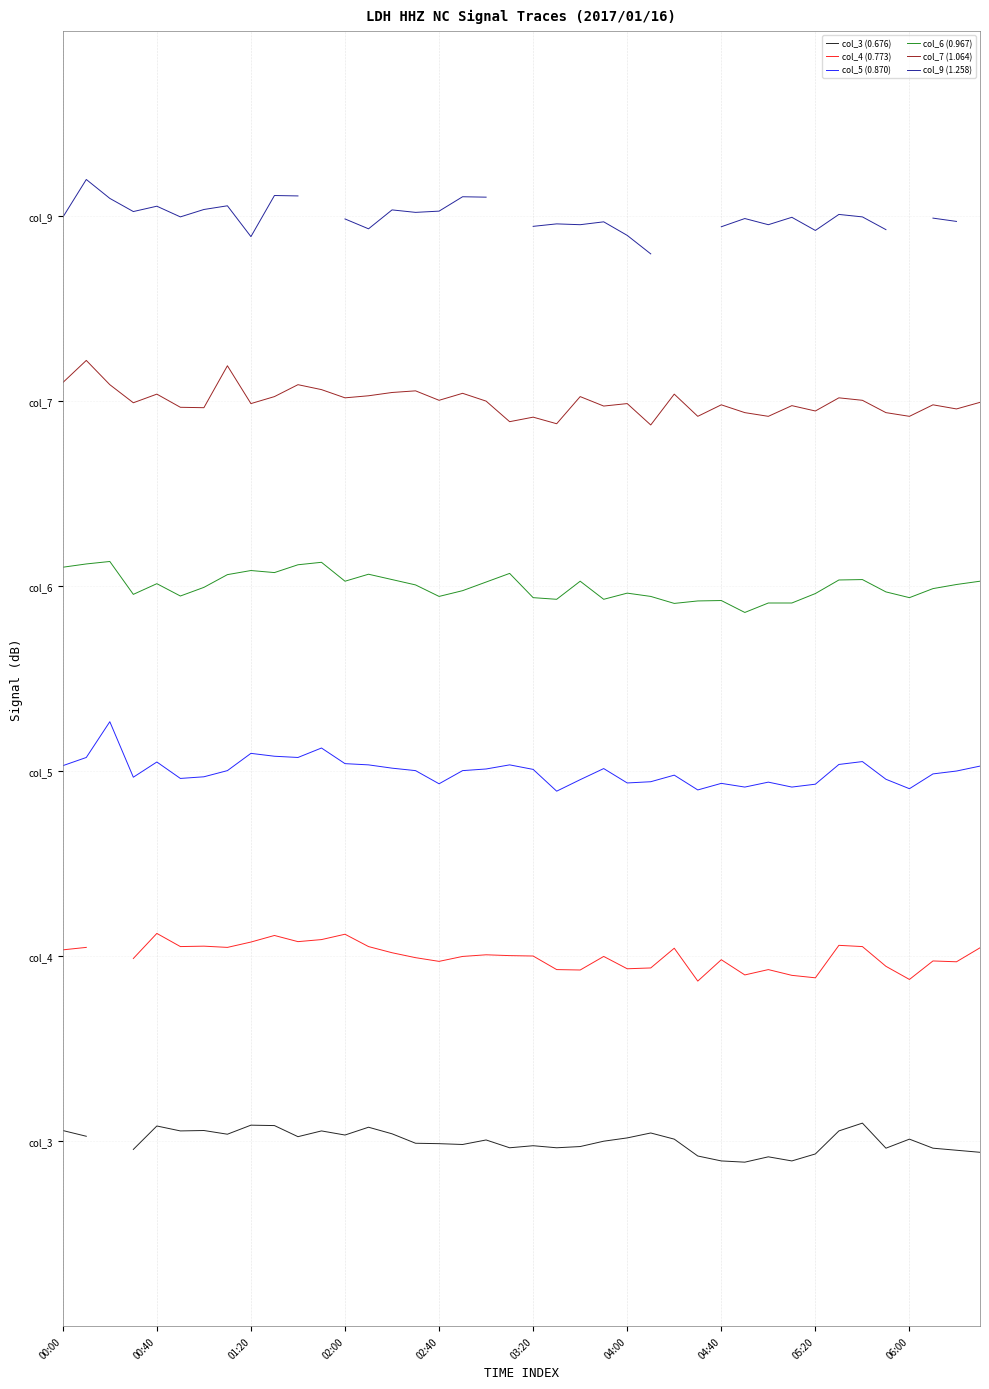

True or false: col_3 (0.676) has a value of 0.4 at 25.

False